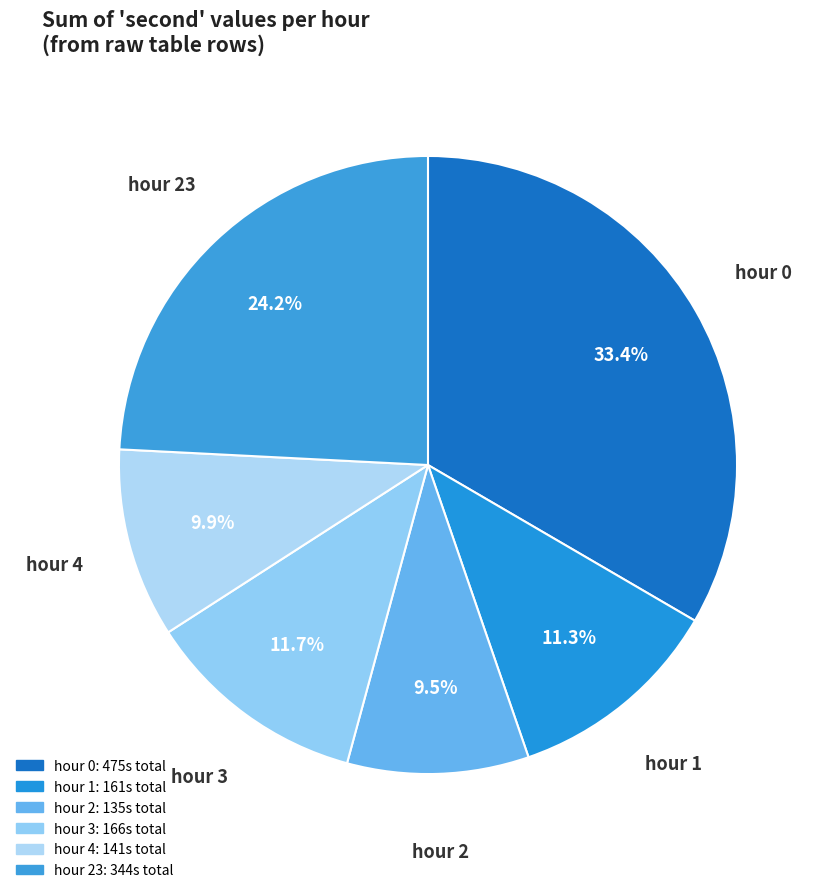

What is the largest slice in the pie chart?

hour 0